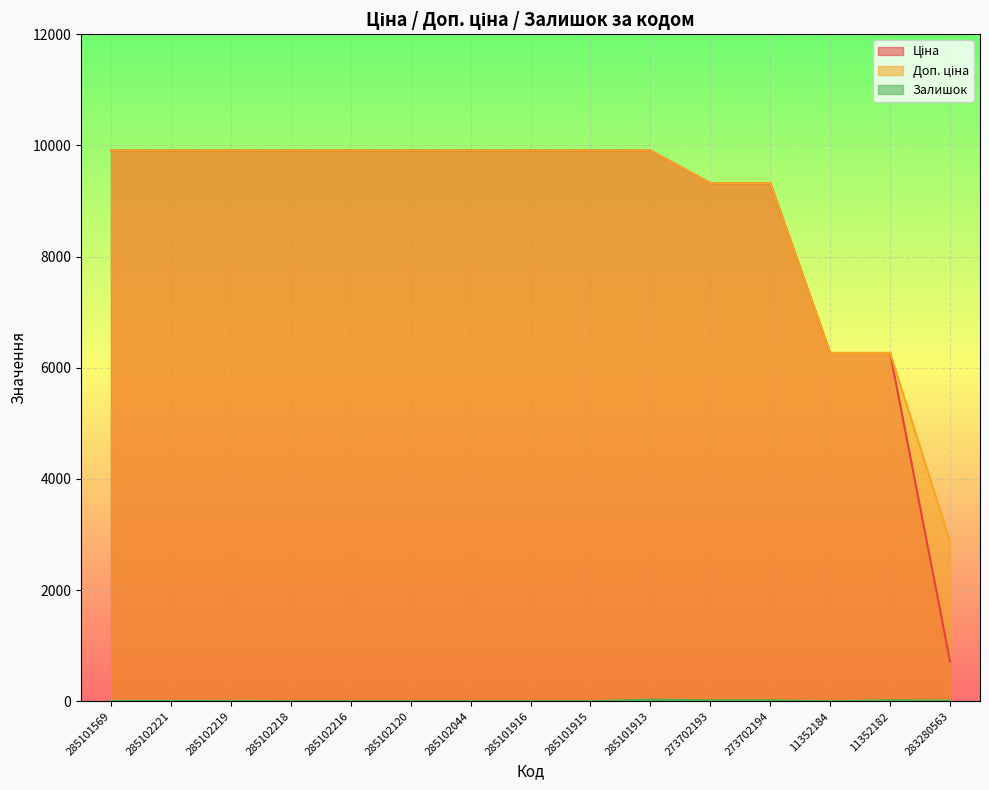

Which category has the highest value in the Доп. ціна series?

285101569